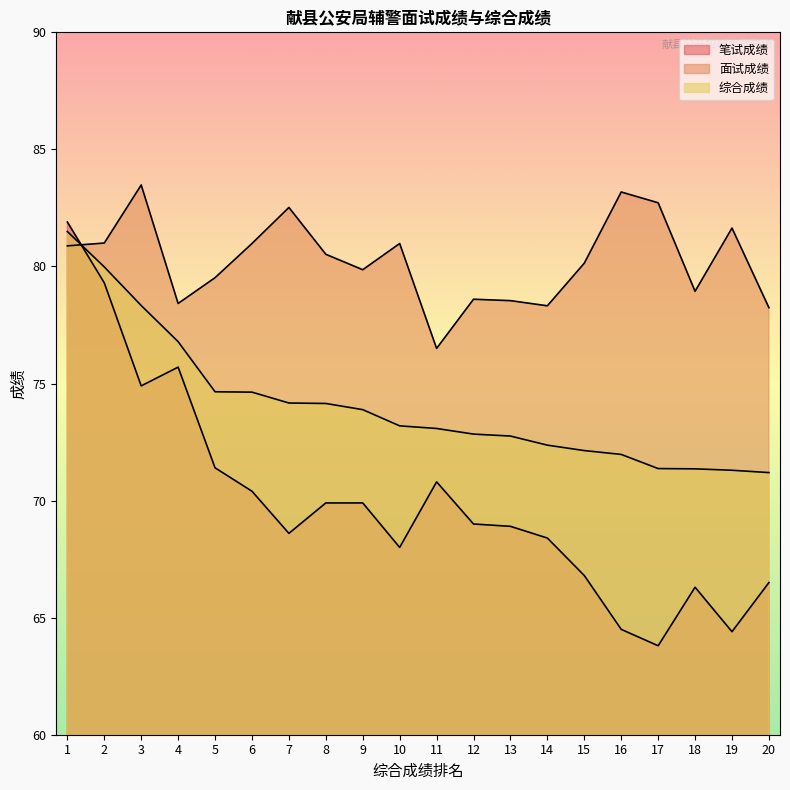

What is the sum of the 面试成绩 values at 4 and 14?

156.7